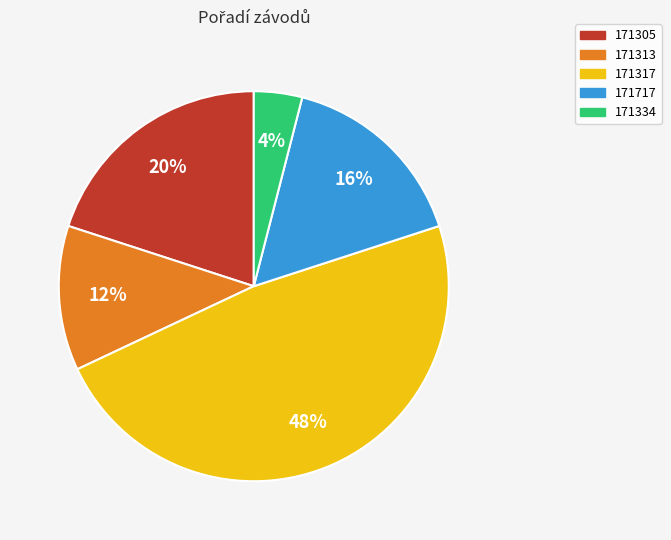

How many slices are in this pie chart?

5